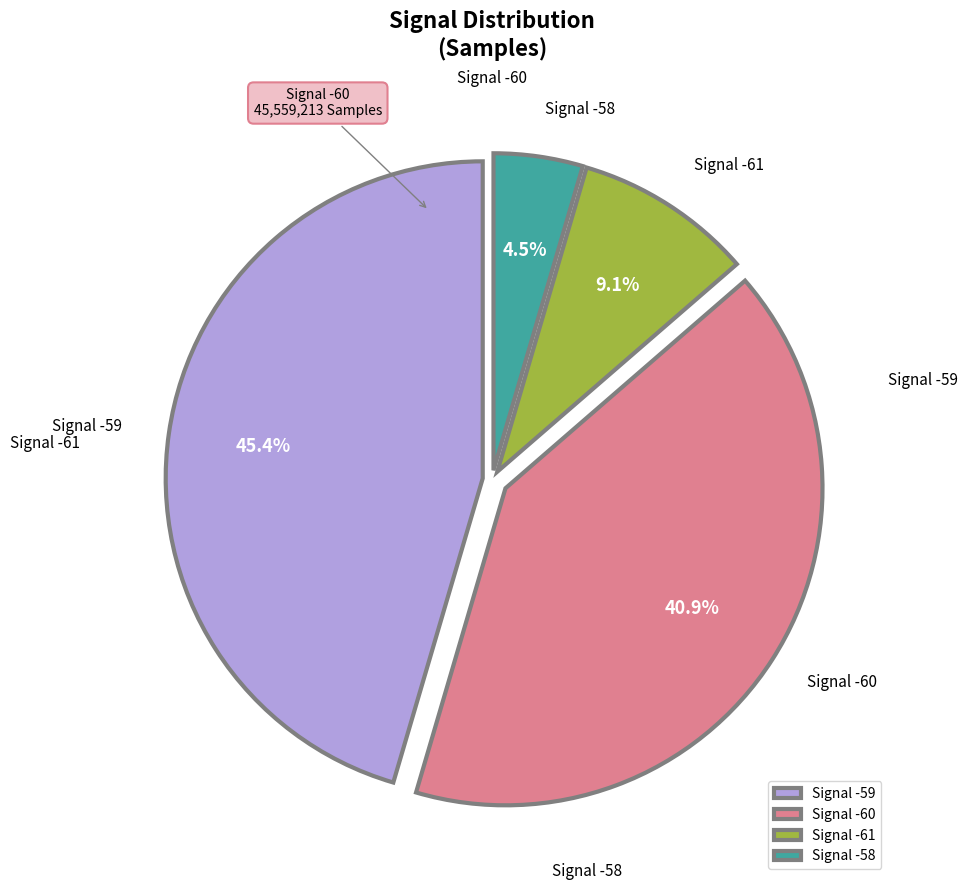

Count the number of slices in the pie.

4